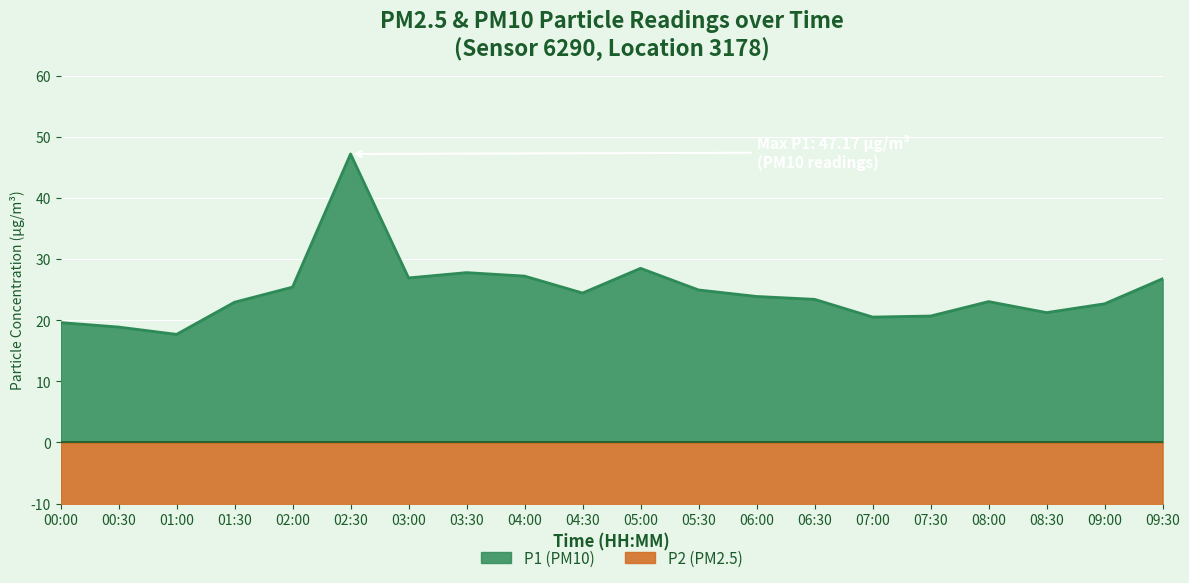

Count the number of categories in the chart.

20